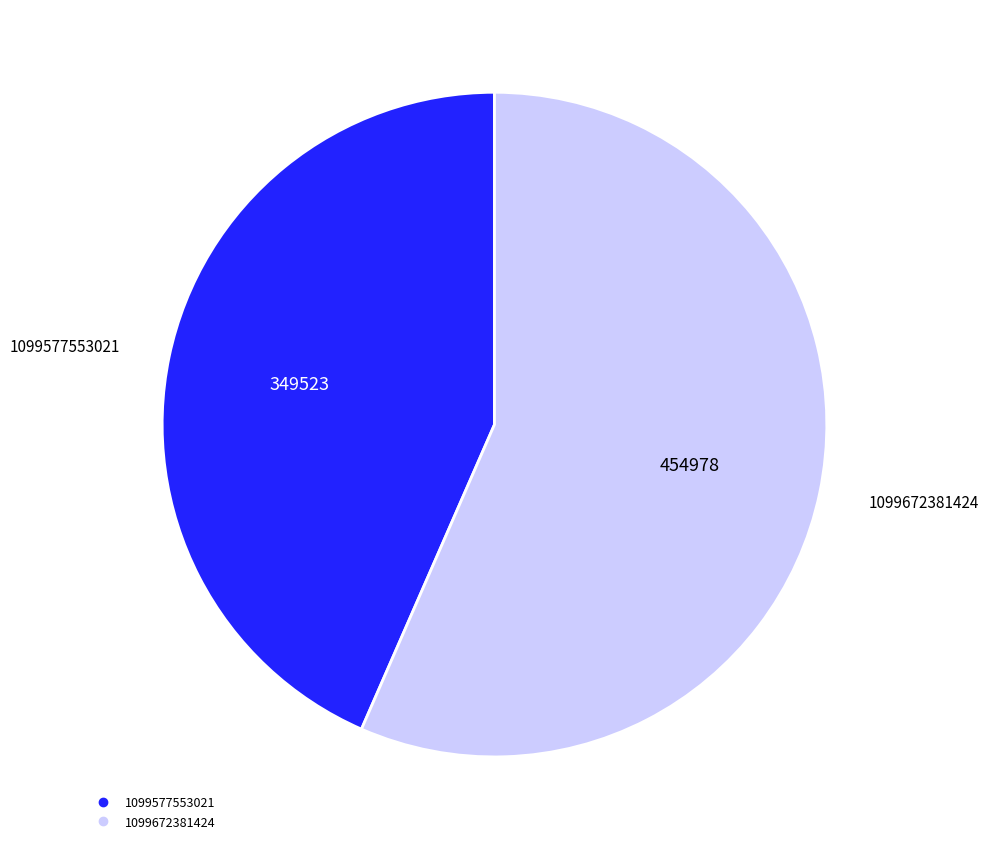

Count the number of slices in the pie.

2